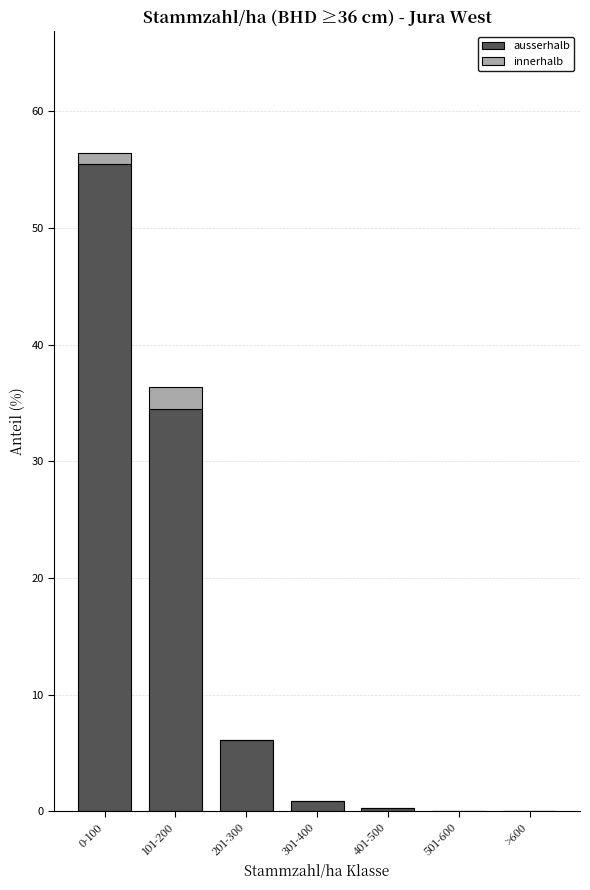

Reading right to left, transcribe the values for ausserhalb.

>600=0.0	501-600=0.0	401-500=0.3	301-400=0.9	201-300=6.1	101-200=34.5	0-100=55.5